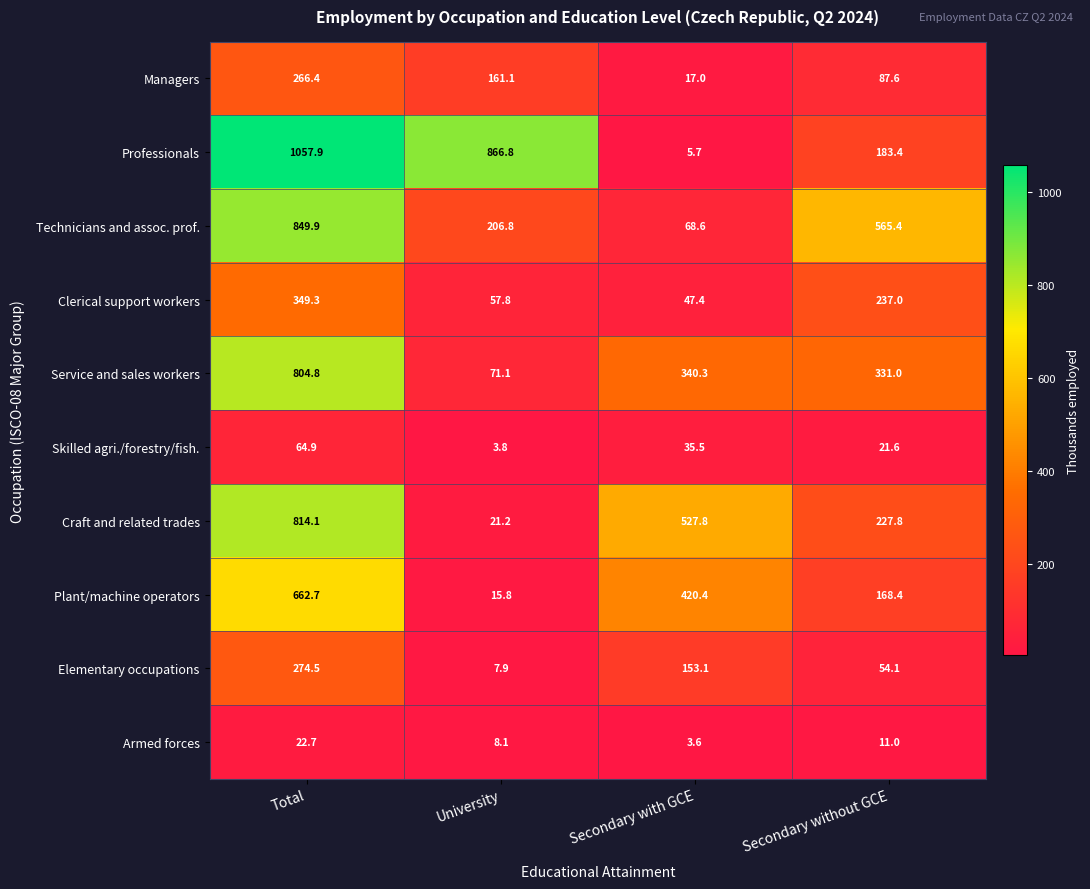

Where does the Elementary occupations series first go above 153?

Total